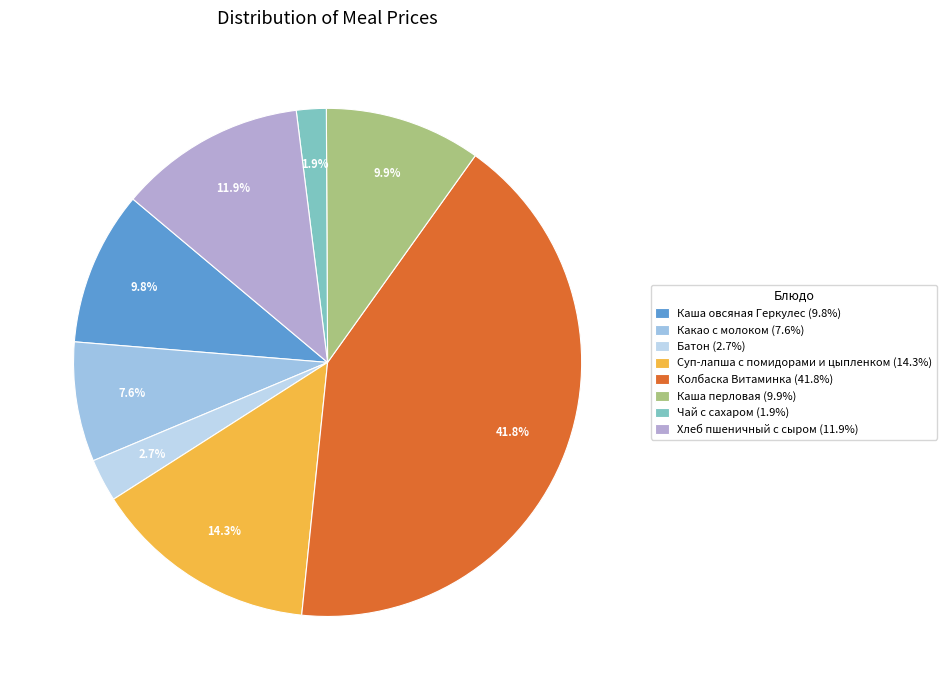

How many segments does this pie chart have?

8